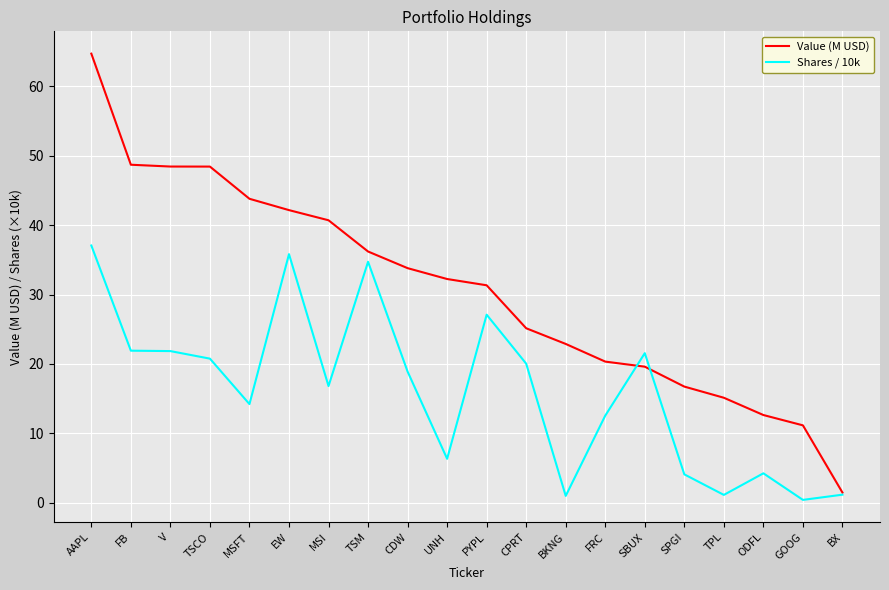

Which series has the largest total across all categories?

Value (M USD)